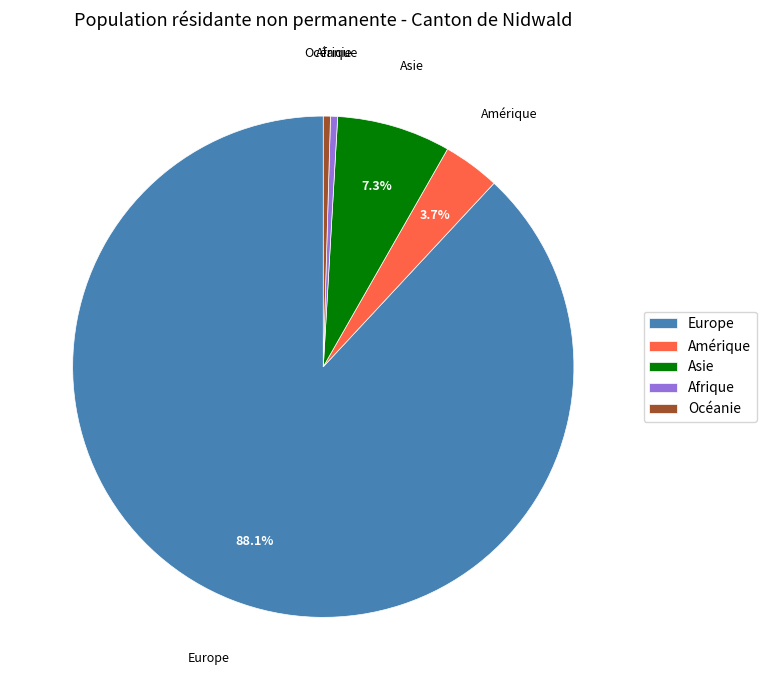

Is there any slice that represents more than half of the pie?

Yes